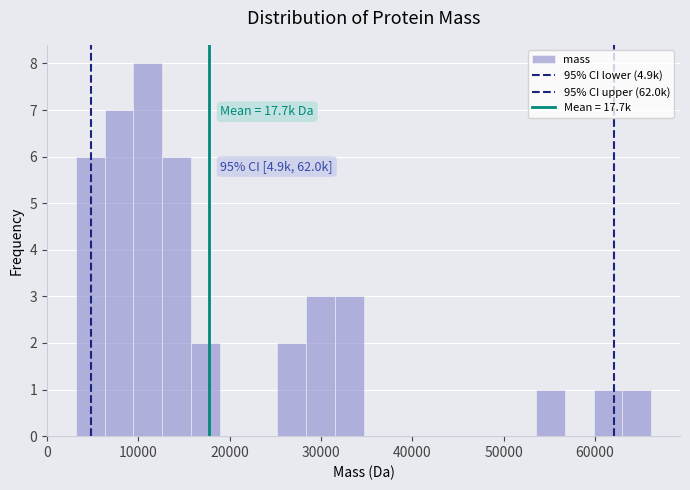

Around what value on the x-axis is the tallest bar? Give the approximate position of its centre, as read against the axis.

11000